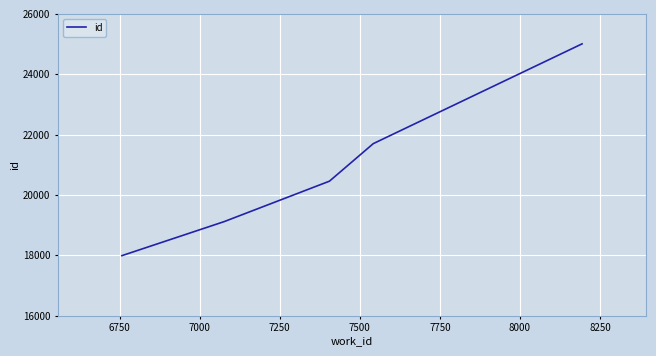

Count the number of categories in the chart.

5